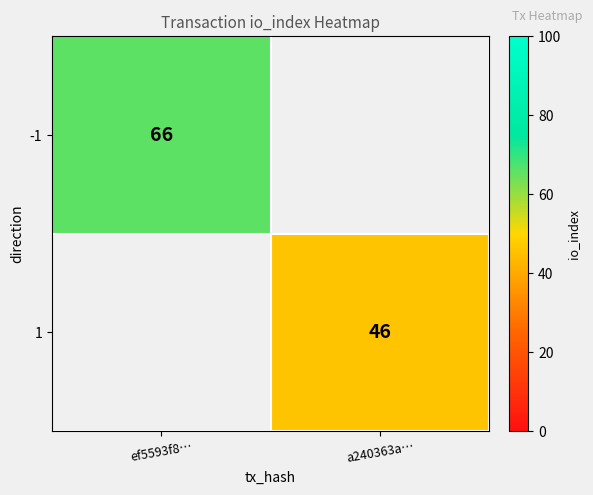

Is it true that -1 equals 66 at ef5593f8…?

True